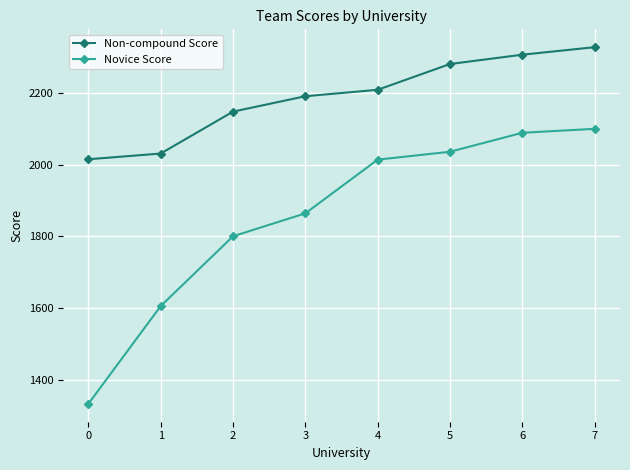

Which series has the largest range (max minus min)?

Novice Score